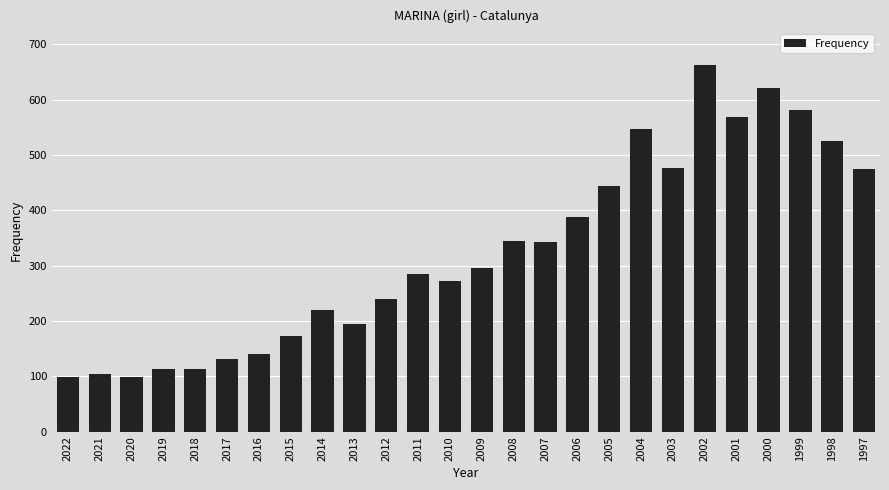

How many categories are shown in the chart?

26